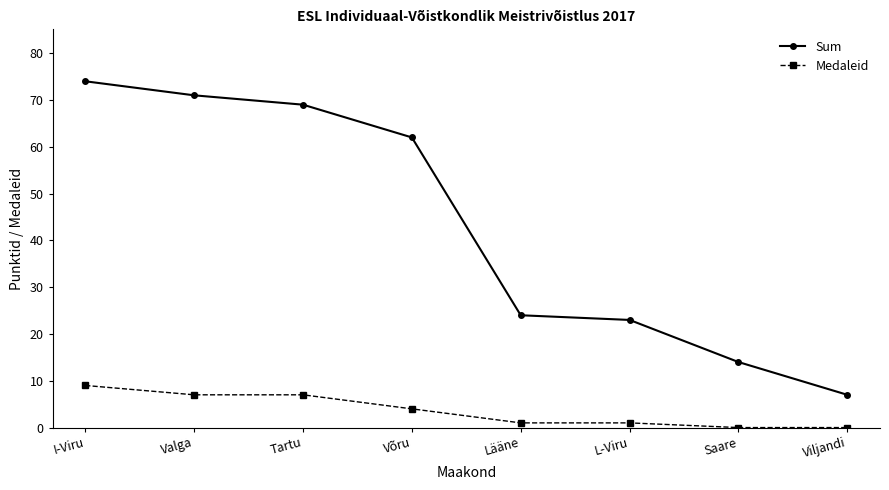

Is the value of Medaleid at Saare greater than the value of Sum at I-Viru?

No